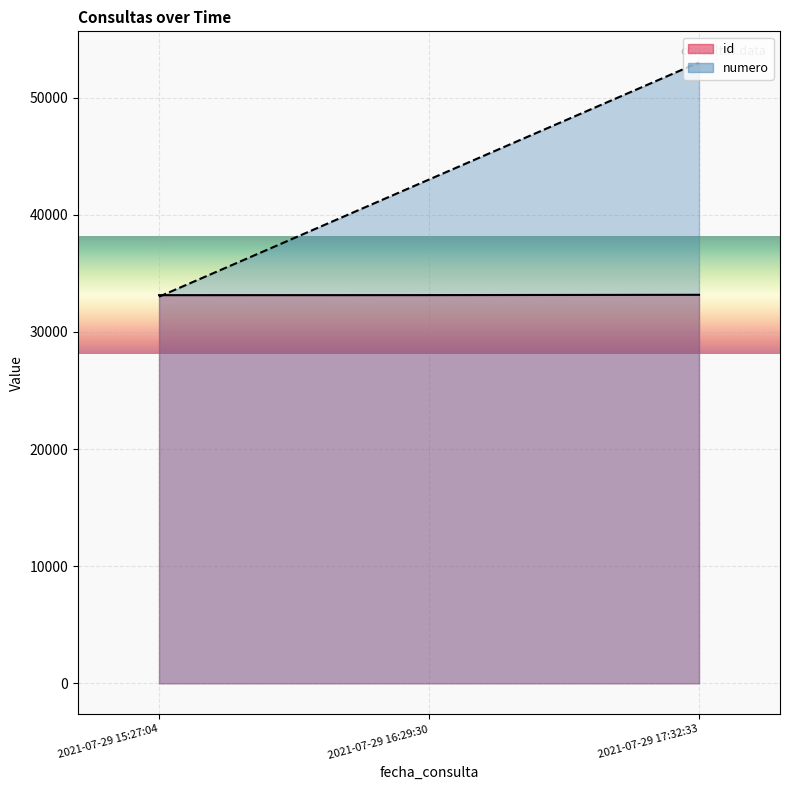

Count the number of categories in the chart.

3